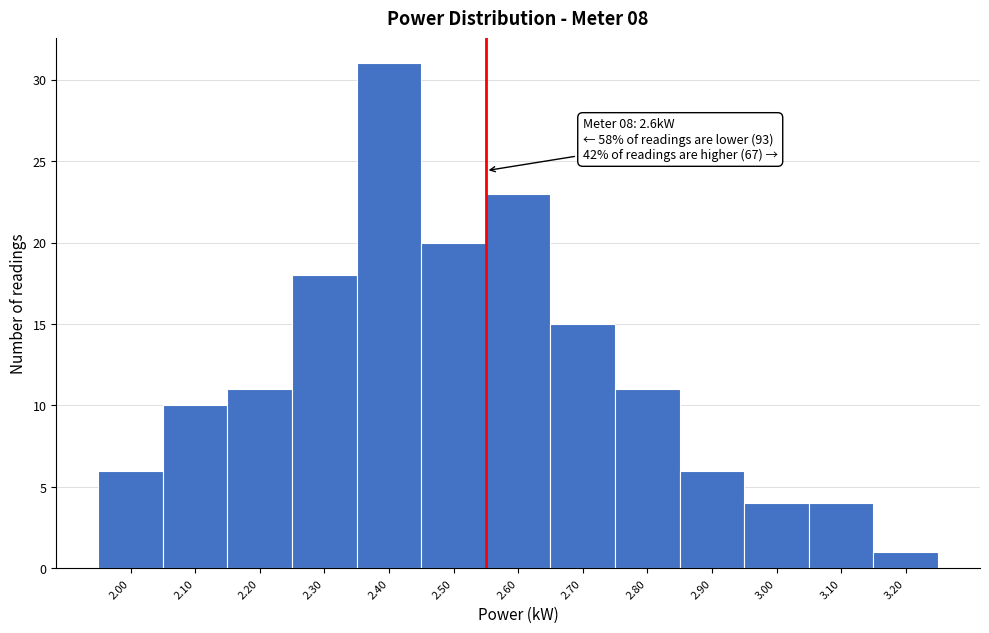

Reading left to right, list all the values displayed in this chart.

2.00=6	2.10=10	2.20=11	2.30=18	2.40=31	2.50=20	2.60=23	2.70=15	2.80=11	2.90=6	3.00=4	3.10=4	3.20=1